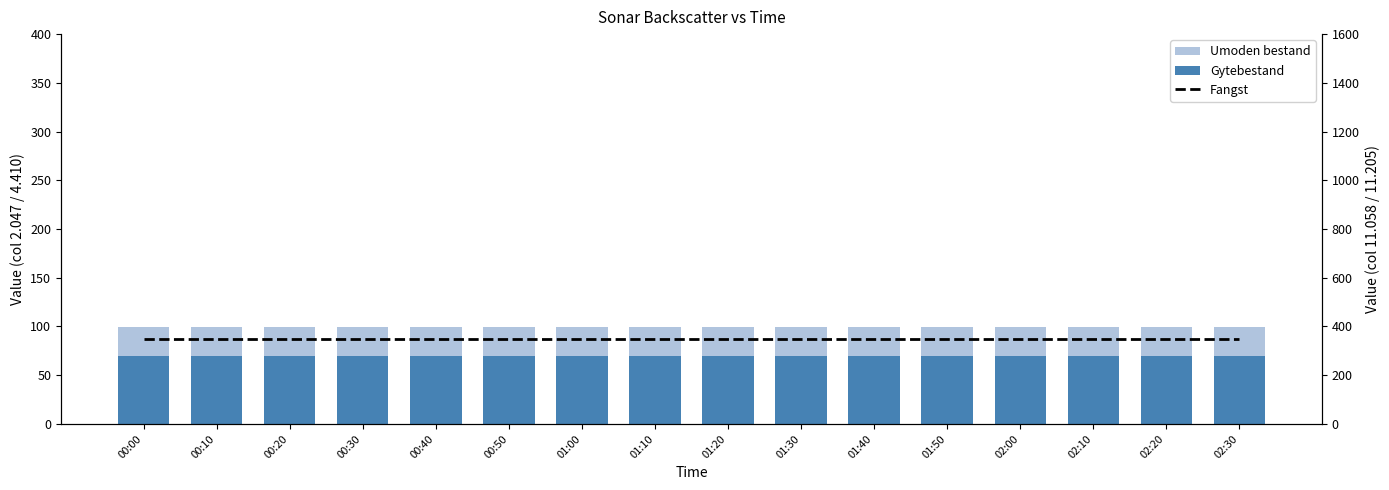

The Fangst series shows 229.4 at 00:00. True or false?

False